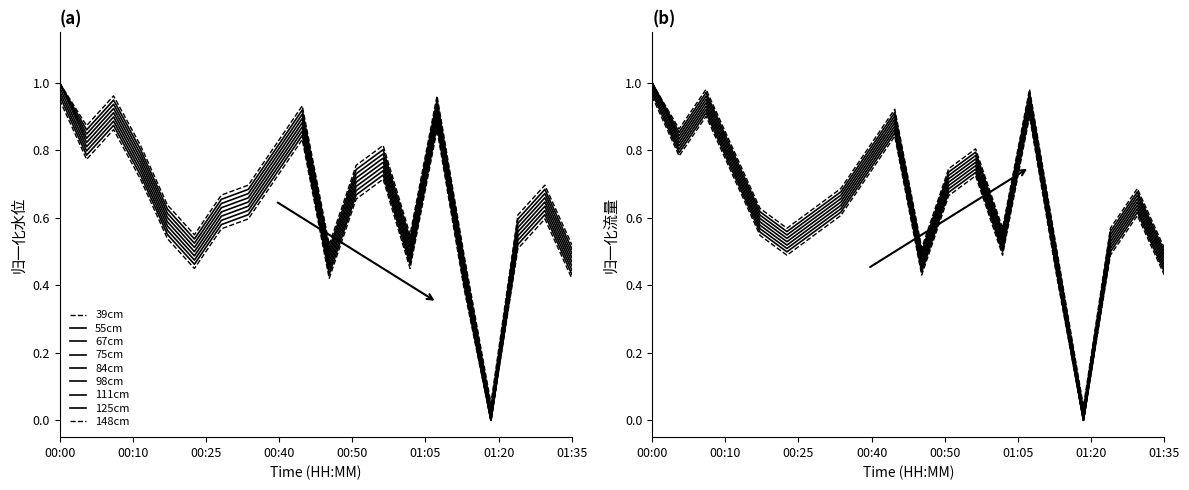

Between which two adjacent categories do Discharge (cms) and Water Level (m) first intersect?

00:25 and 00:40